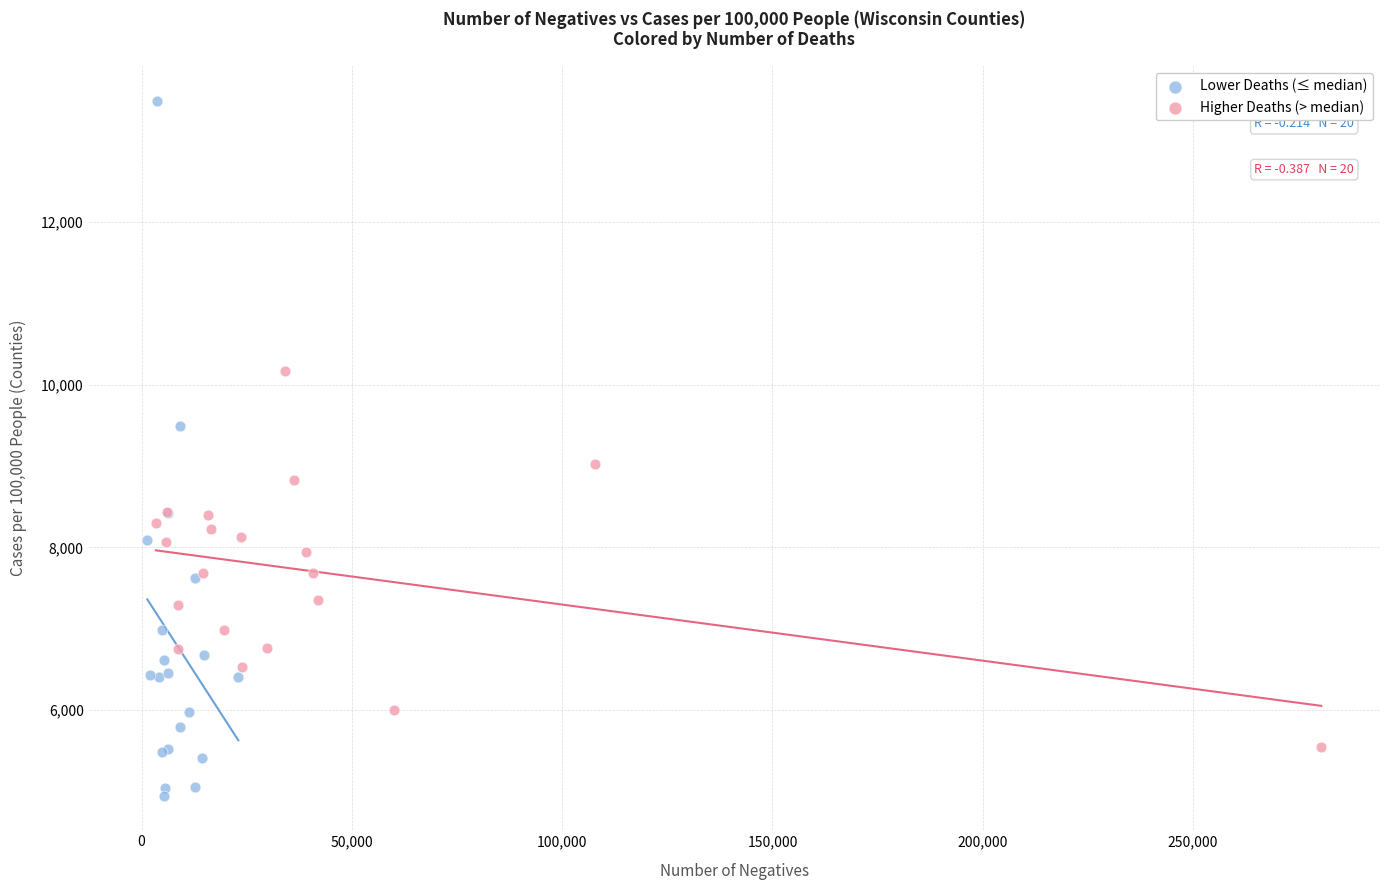

Which series contains the highest Y value?

Lower Deaths (≤ median)